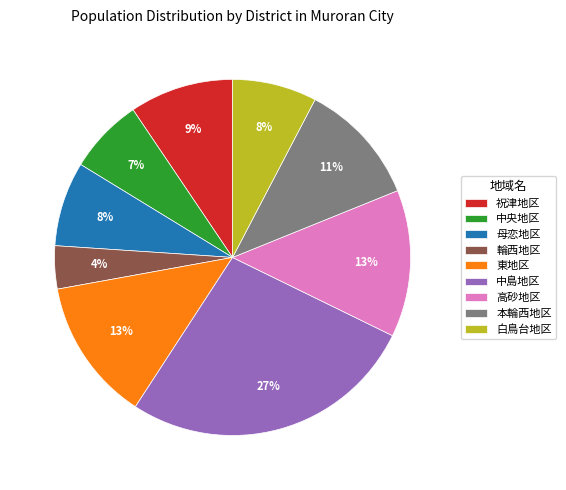

True or false: 祝津地区 accounts for 22% of the total.

False